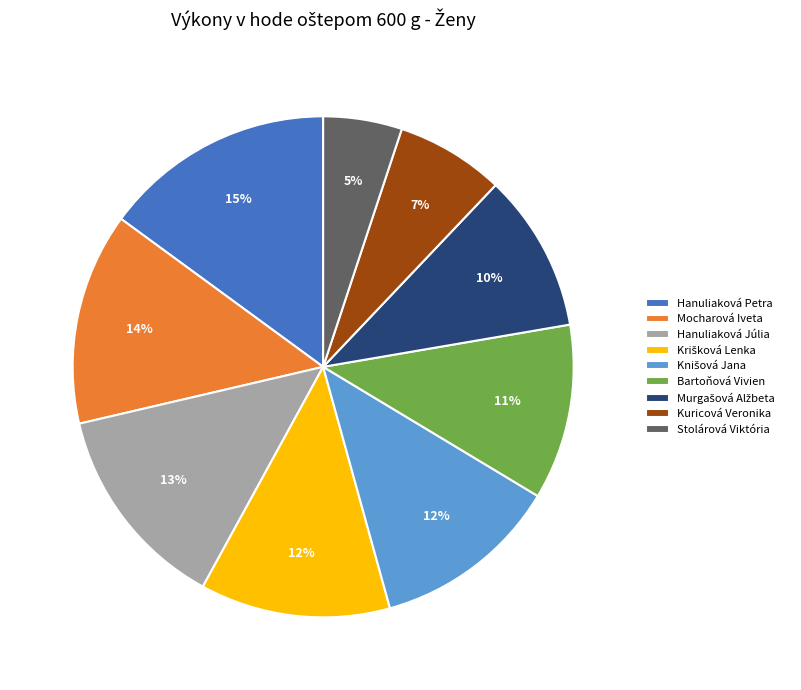

Approximately how many times larger is the value at Kuricová Veronika compared to Stolárová Viktória?

1.4